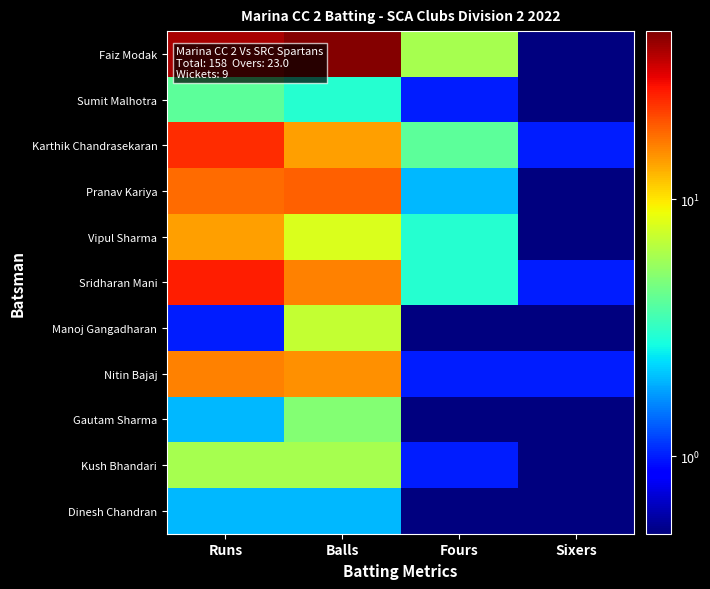

Which label corresponds to the largest value in the chart?

Balls